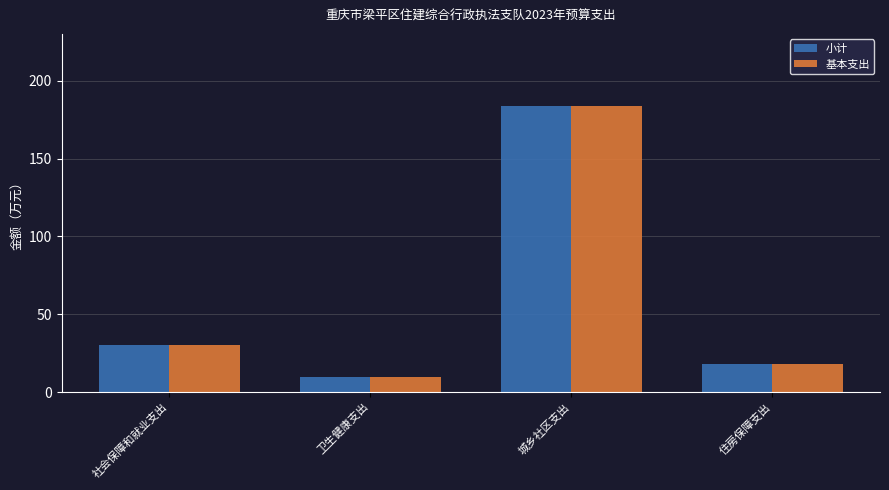

What is the label of the 2nd bar from the left?

卫生健康支出